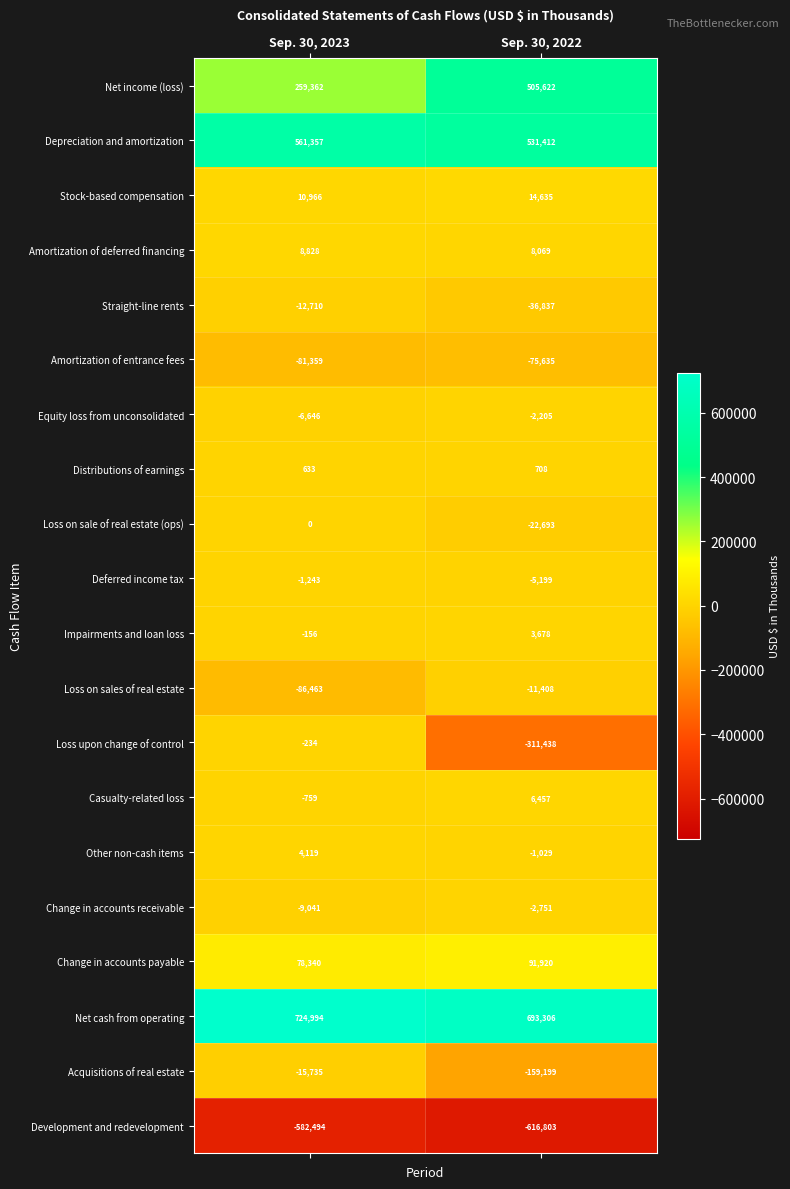

What is the sum of all Deferred income tax values?

-6442